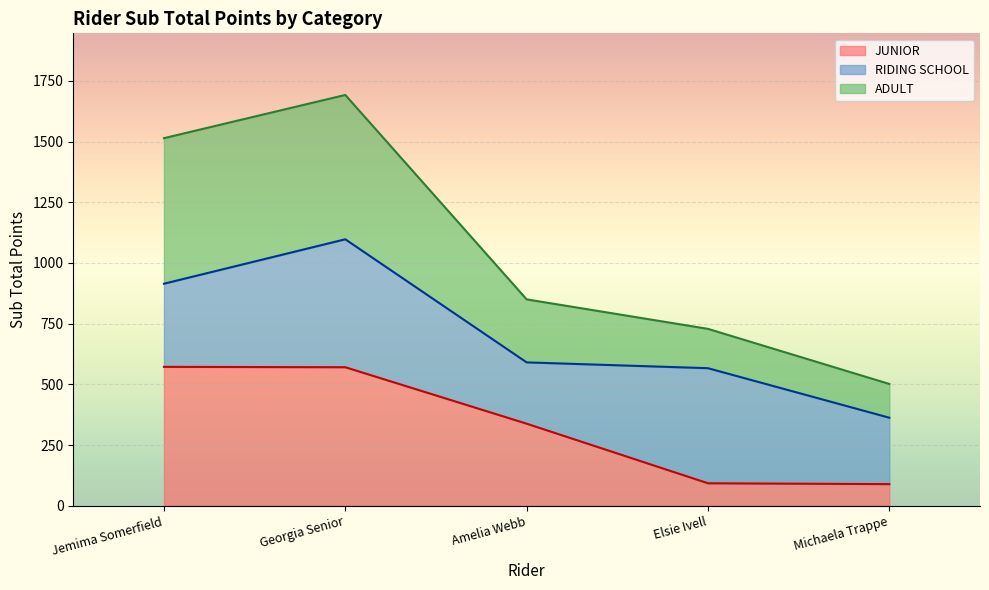

At which label is ADULT closest to 1096?

Amelia Webb